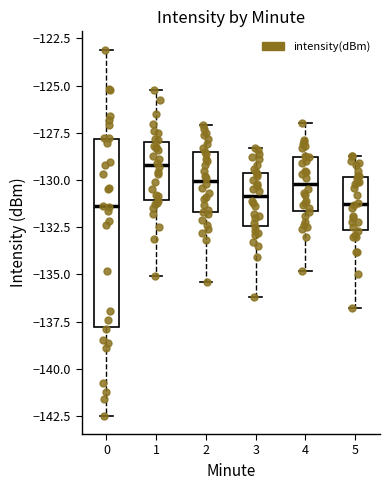

Reading left to right, read every box against the y-axis: the position of its median line, the range the box covers, and the ends of its whiskers. The values are not printed on the chart, so give them approximately, as read against the axis.

0: median -131.5, box -138.0 to -128.0, whiskers -142.5 to -123.0
1: median -129.0, box -131.0 to -128.0, whiskers -135.0 to -125.0
2: median -130.0, box -131.5 to -128.5, whiskers -135.5 to -127.0
3: median -131.0, box -132.5 to -129.5, whiskers -136.0 to -128.5
4: median -130.0, box -131.5 to -129.0, whiskers -135.0 to -127.0
5: median -131.0, box -132.5 to -130.0, whiskers -137.0 to -128.5